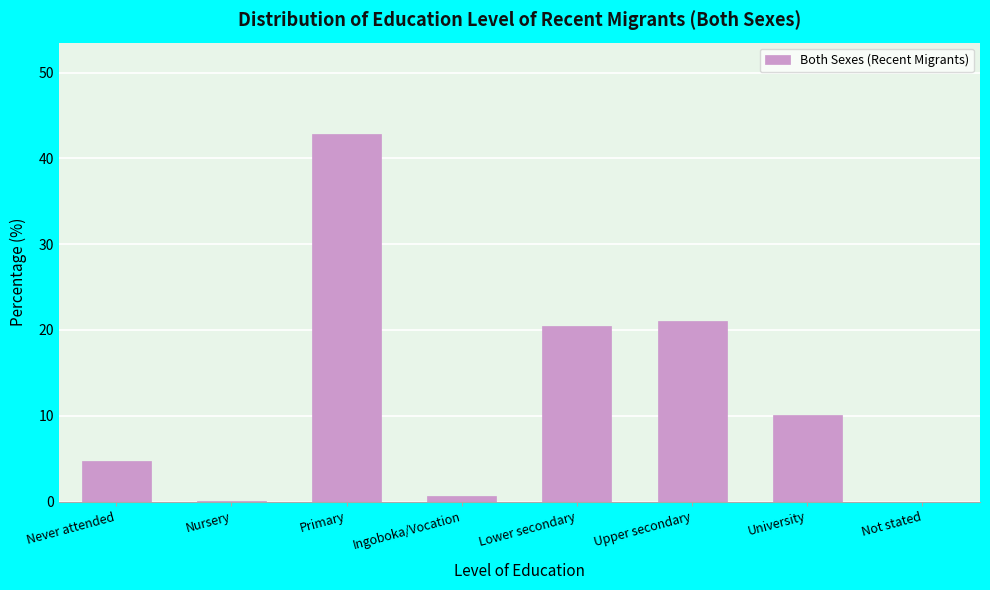

What is the sum of all values?

100.0